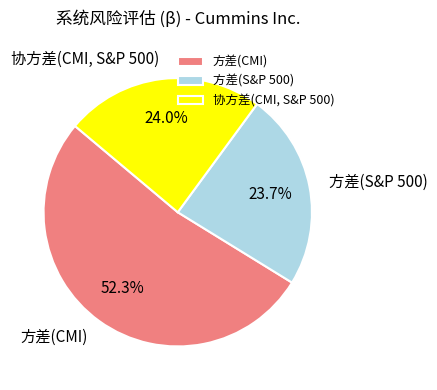

The 协方差(CMI, S&P 500) slice represents 18% of the pie. True or false?

False